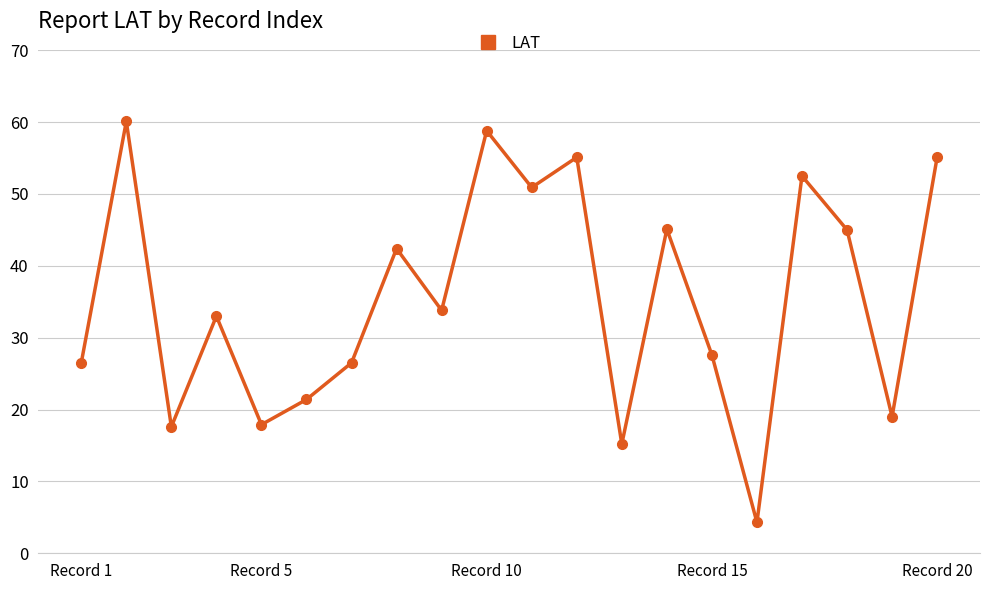

What is the difference between the maximum and minimum values?

55.8